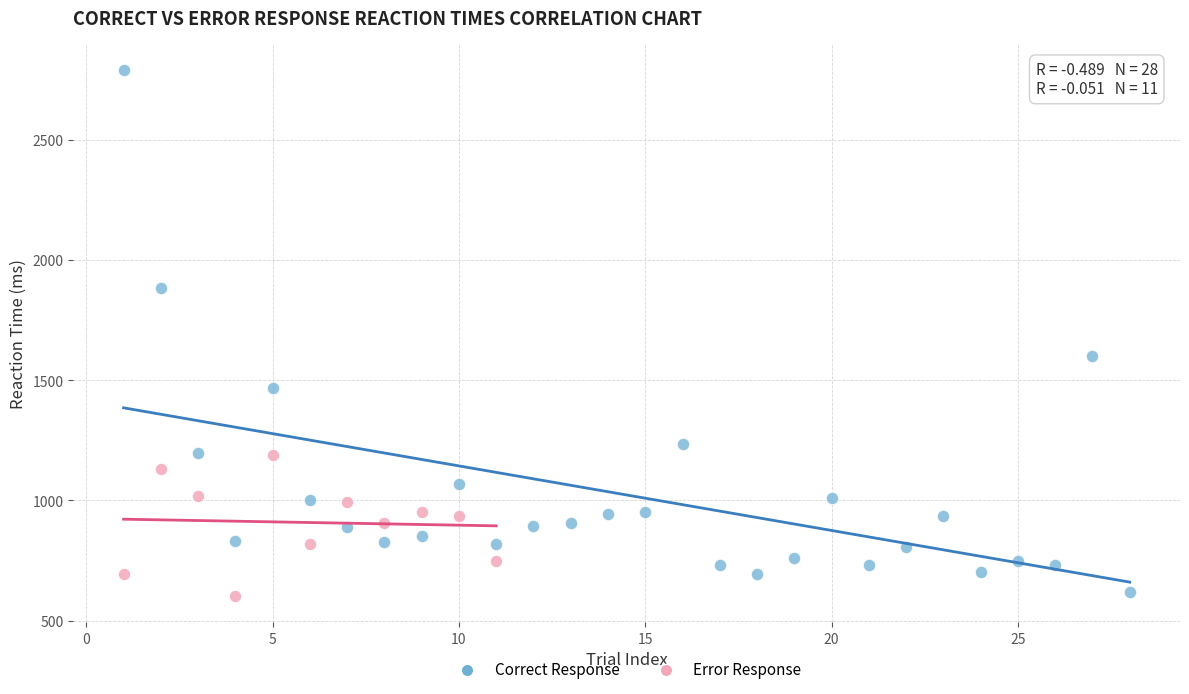

Which series has the widest spread of Y values?

Correct Response